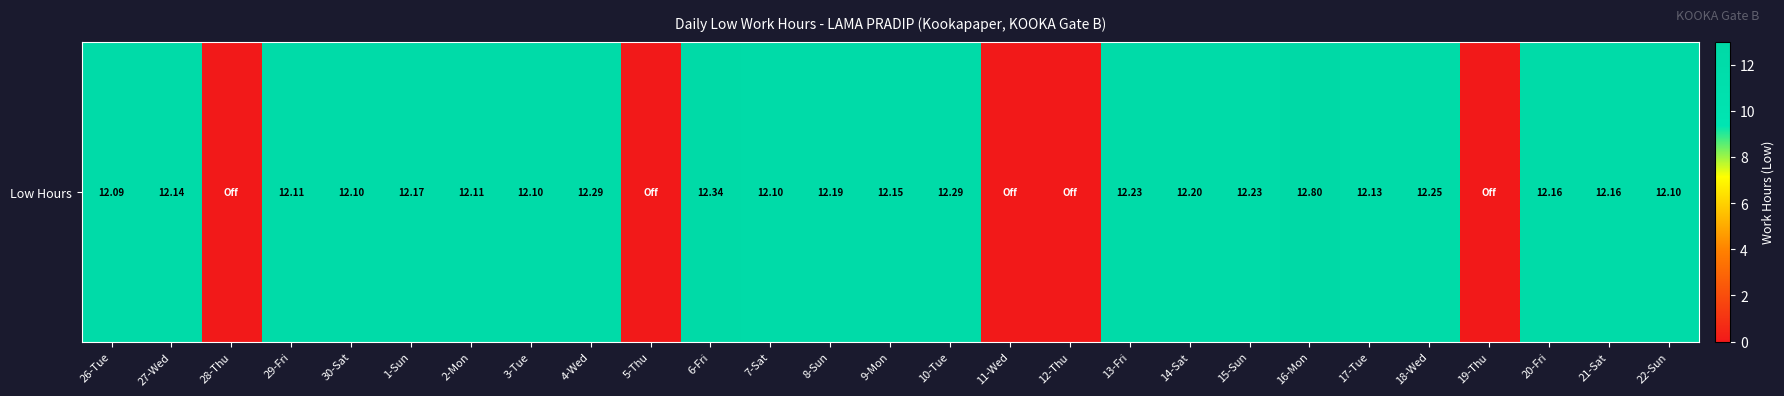

Between 28-Thu and 22-Sun, which is larger?

22-Sun